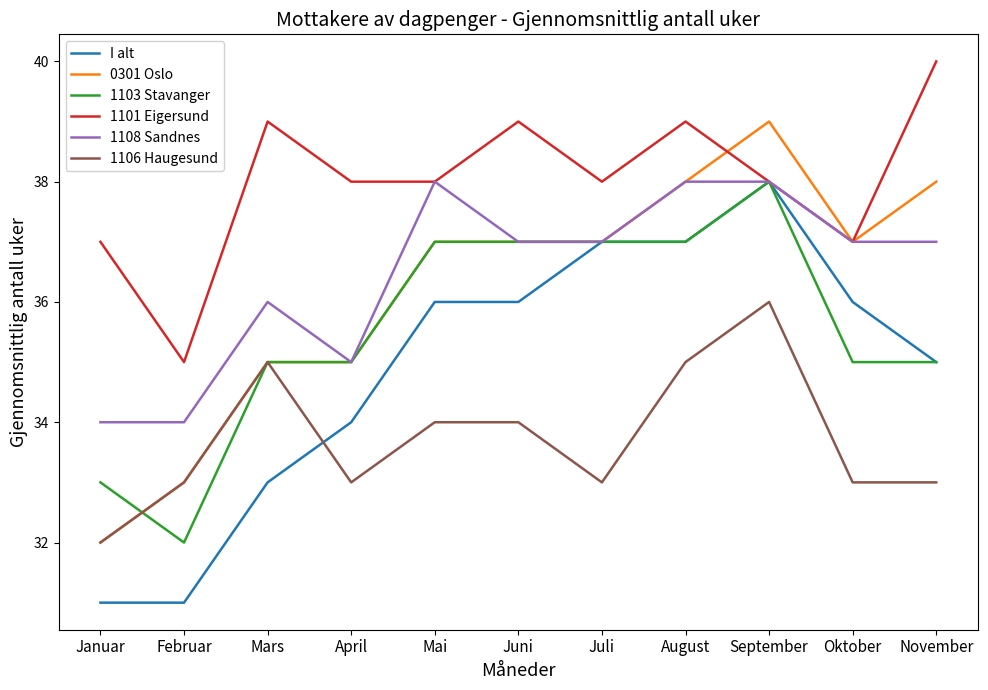

Which series ends up on top after the final intersection of I alt and 1106 Haugesund?

I alt